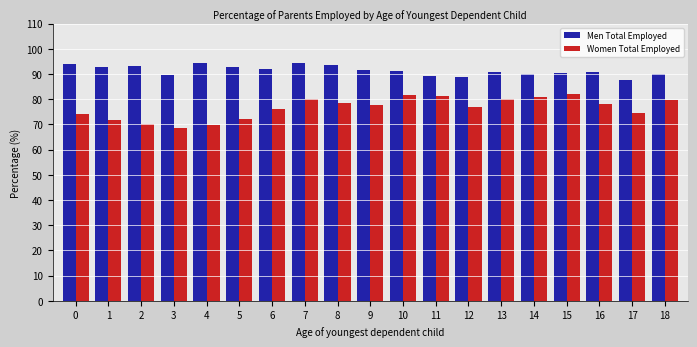

What is the approximate value of Men Total Employed at 4?

94.4